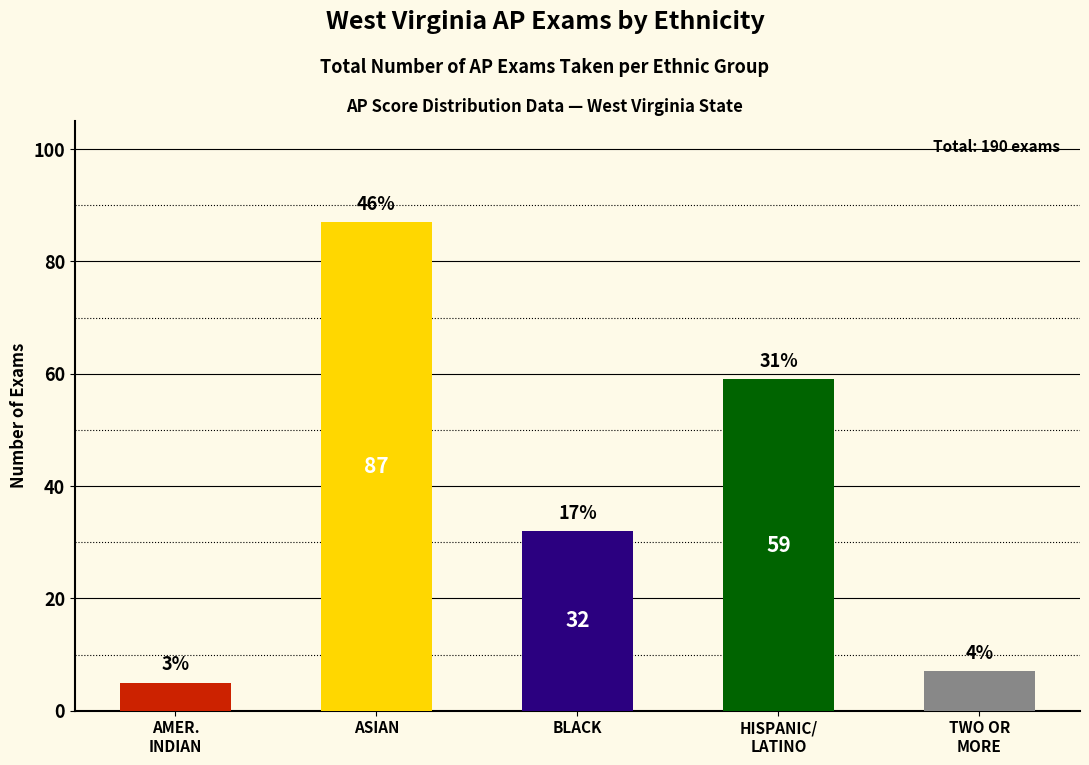

What is the label of the 5th bar from the left?

TWO OR
MORE